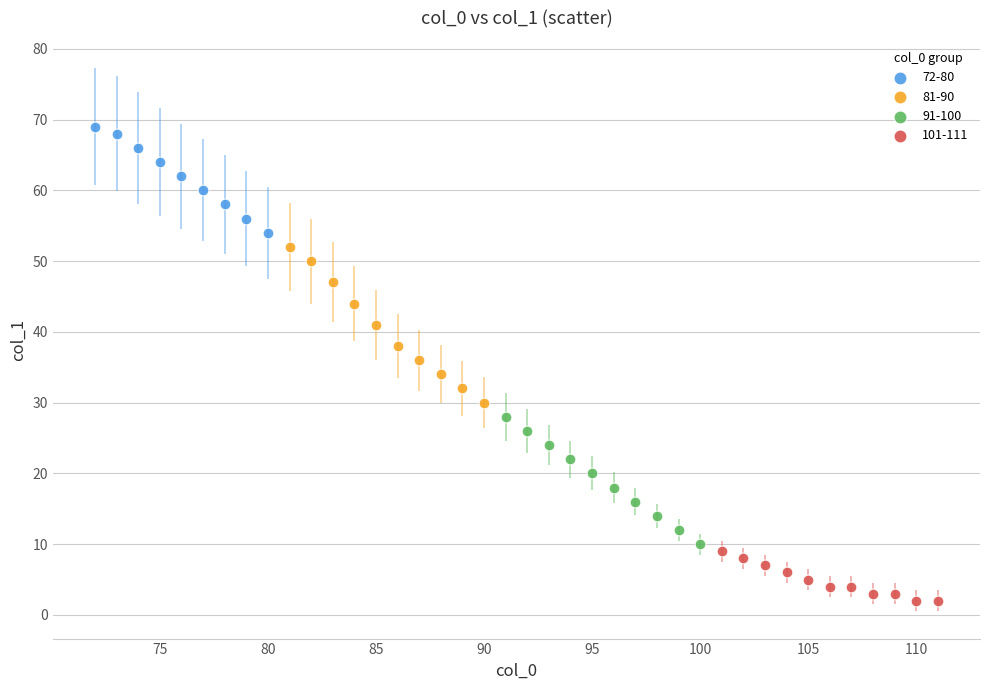

Which series reaches the minimum Y coordinate?

101-111